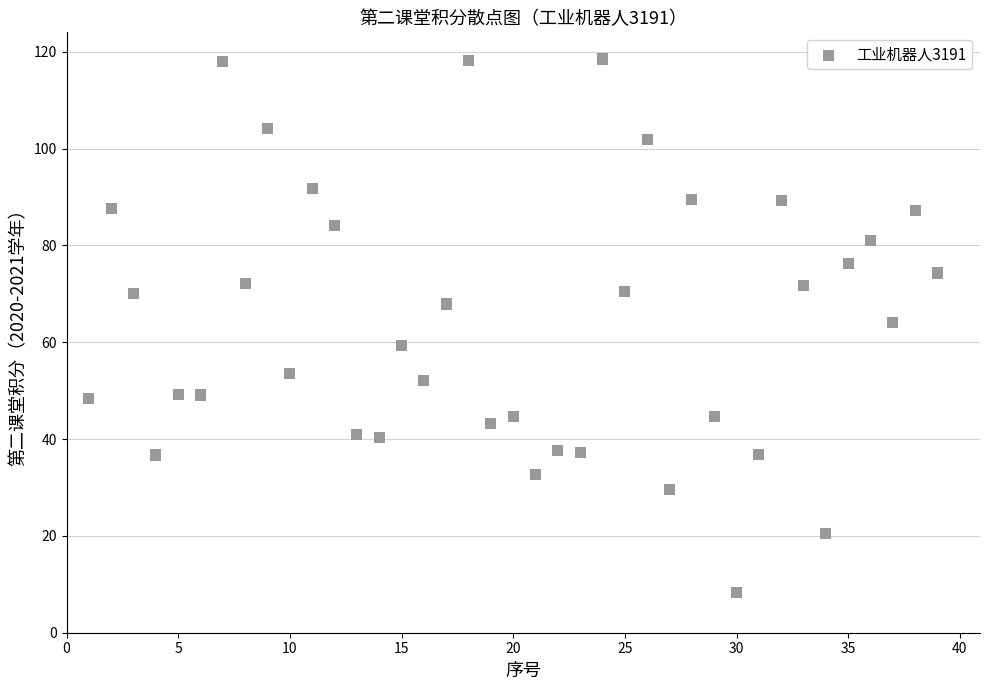

What is the range of Y values (max minus min)?

110.2